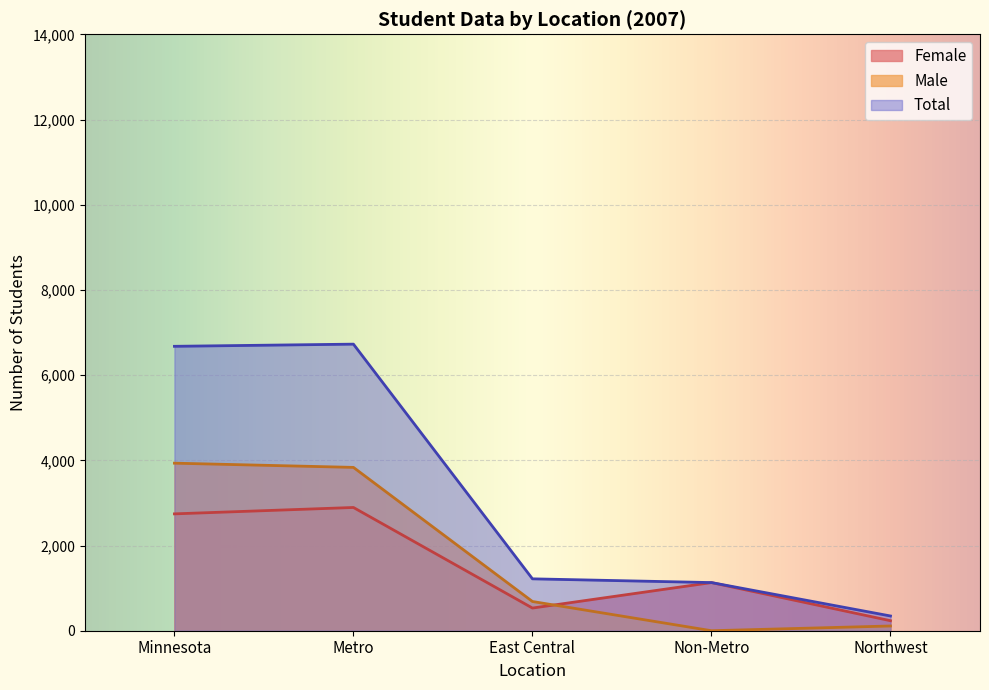

True or false: Total has more than 0 points higher than both neighbors.

True